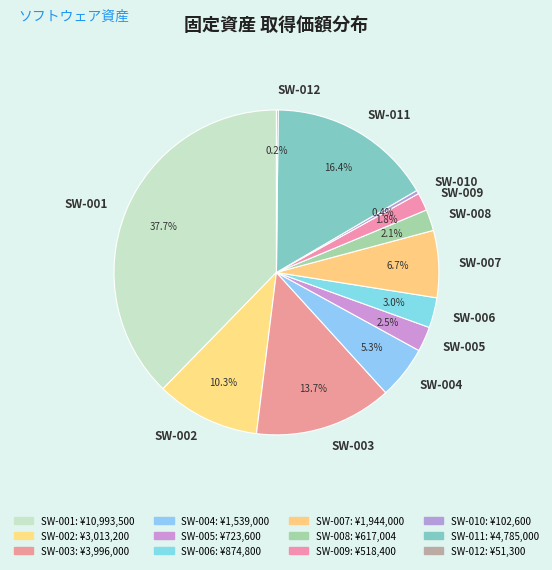

Which category has the biggest portion of the pie?

SW-001